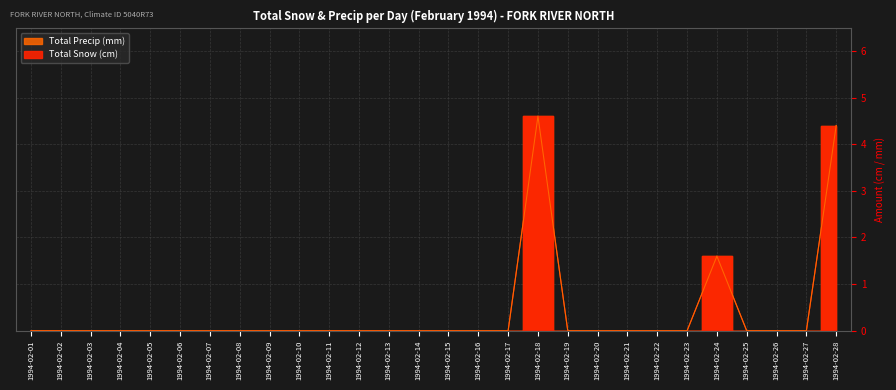

What is the maximum value shown in the chart?

4.6